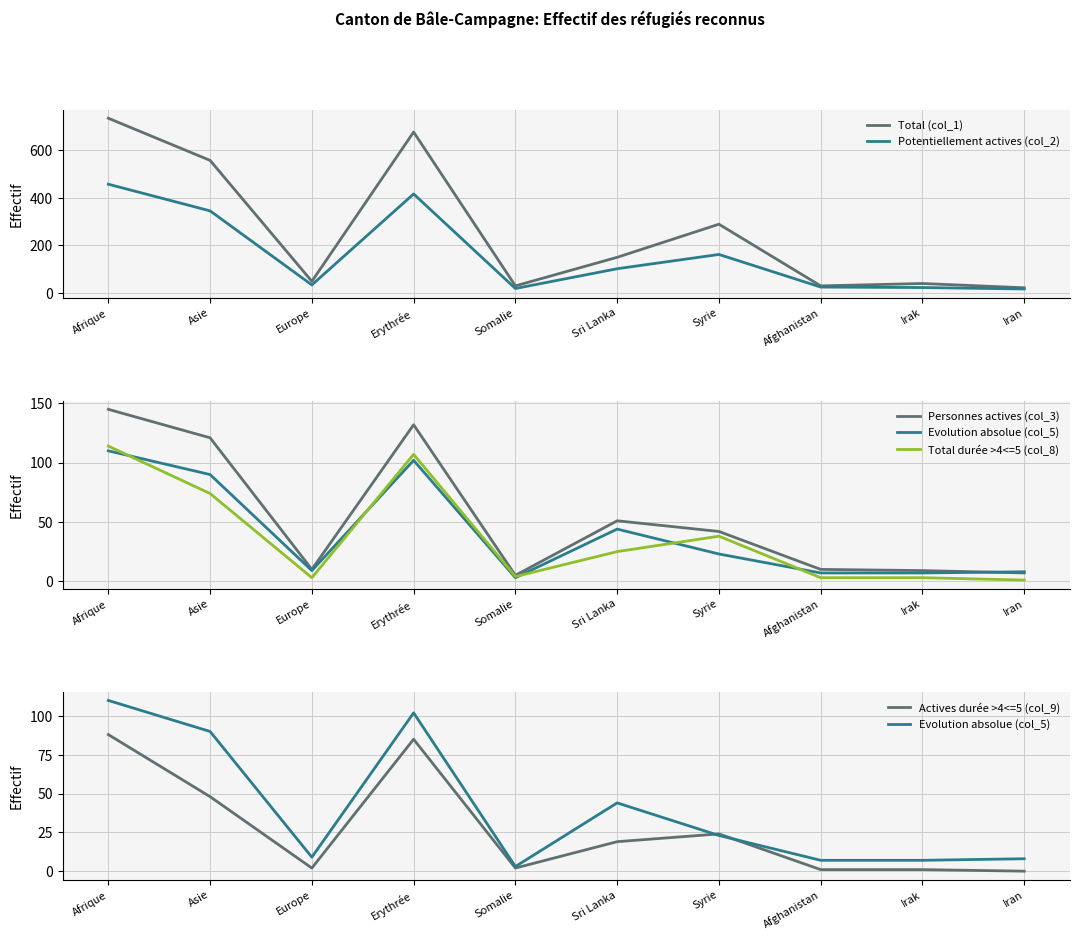

How many distinct data groups are displayed?

6